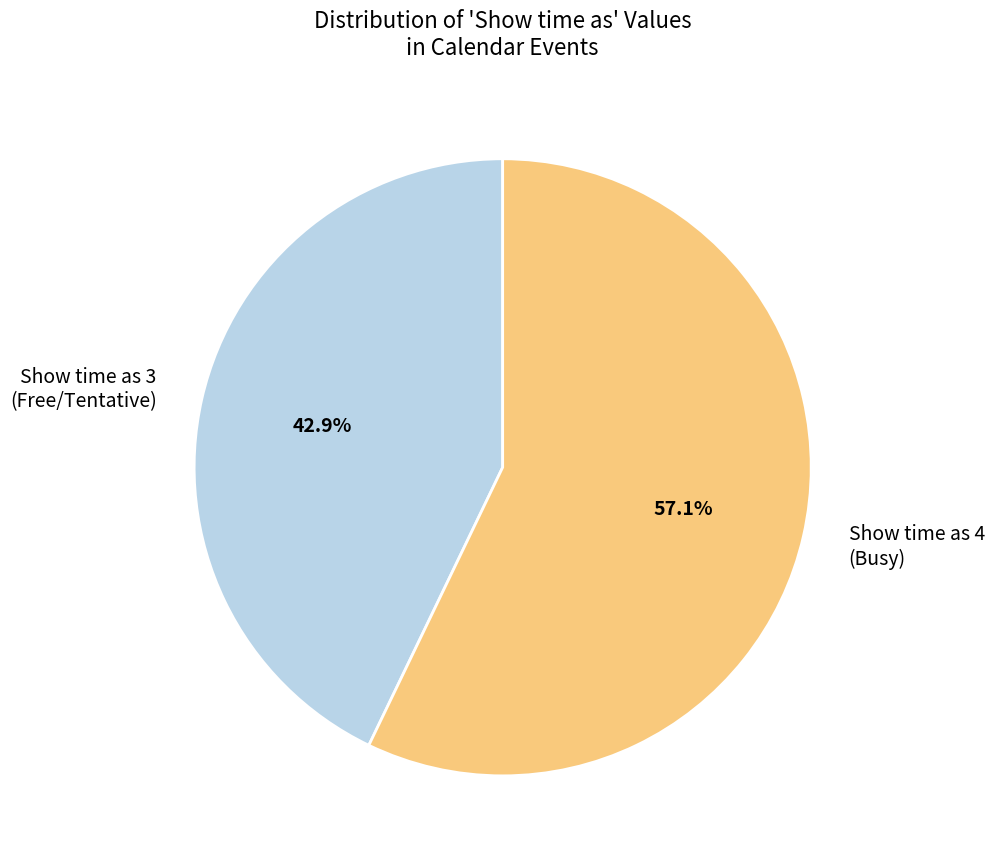

Approximately how many times larger is the value at Show time as 4 (Busy) compared to Show time as 3 (Free/Tentative)?

1.3